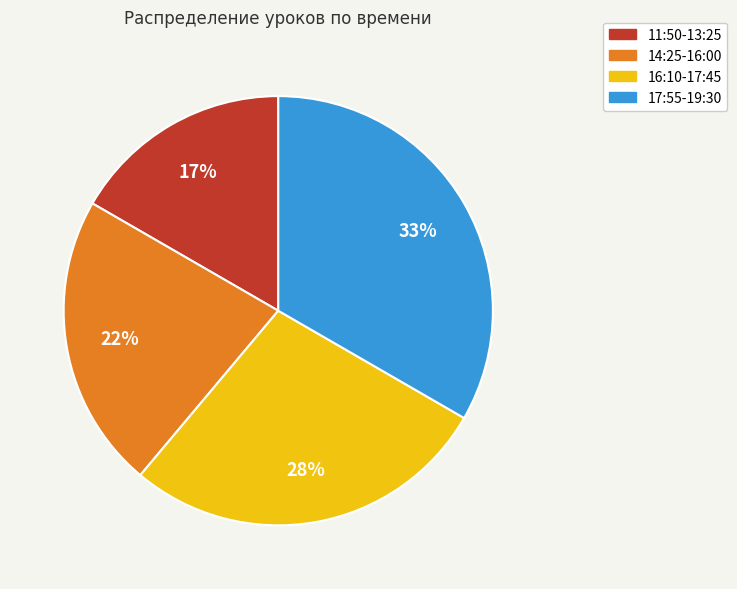

Rank the categories by value from lowest to highest.

11:50-13:25, 14:25-16:00, 16:10-17:45, 17:55-19:30